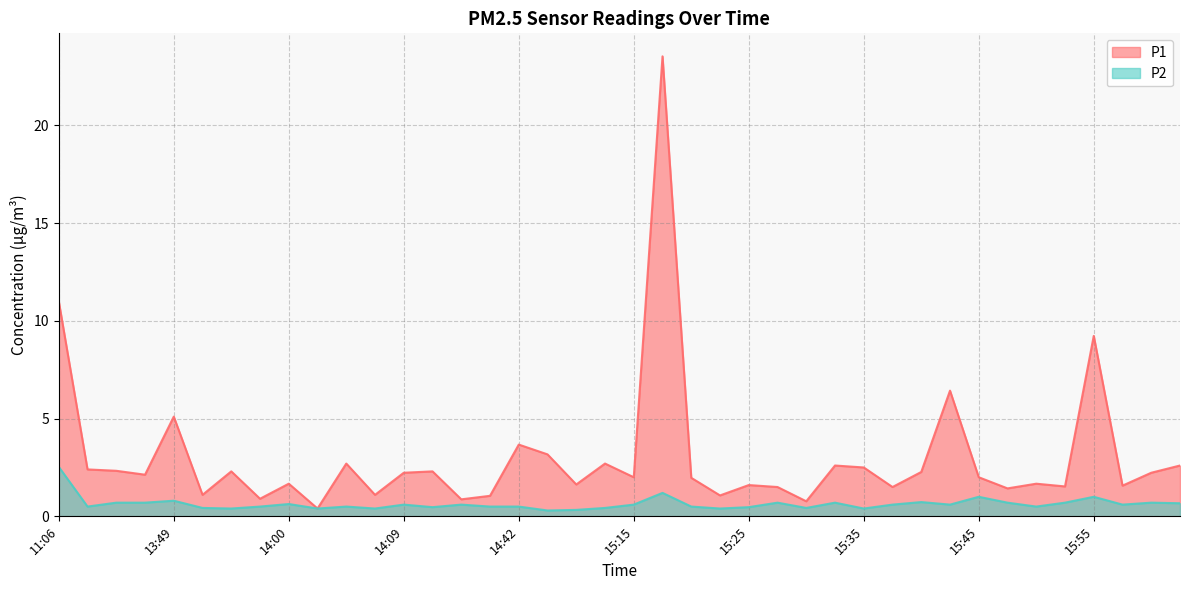

Where is the first local minimum for P2?

13:42